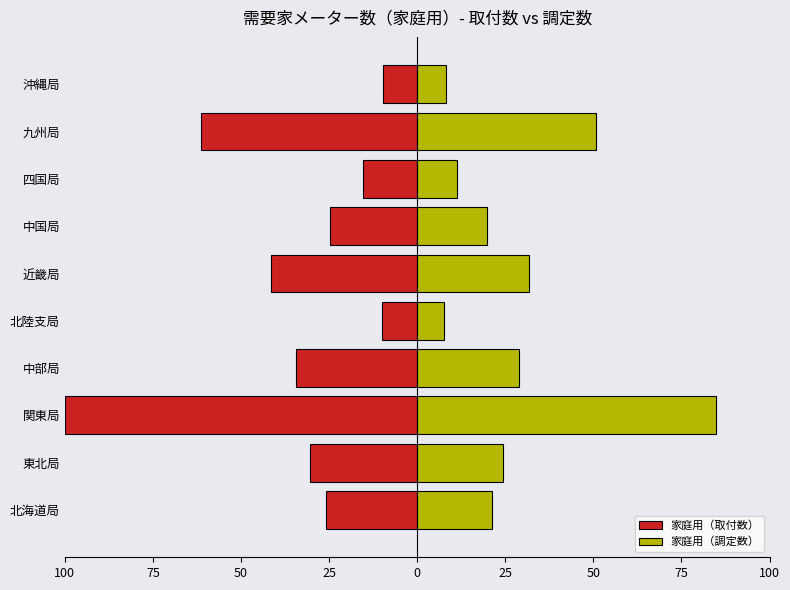

At 中部局, list the series in order from largest to smallest.

家庭用（調定数）, 家庭用（取付数）